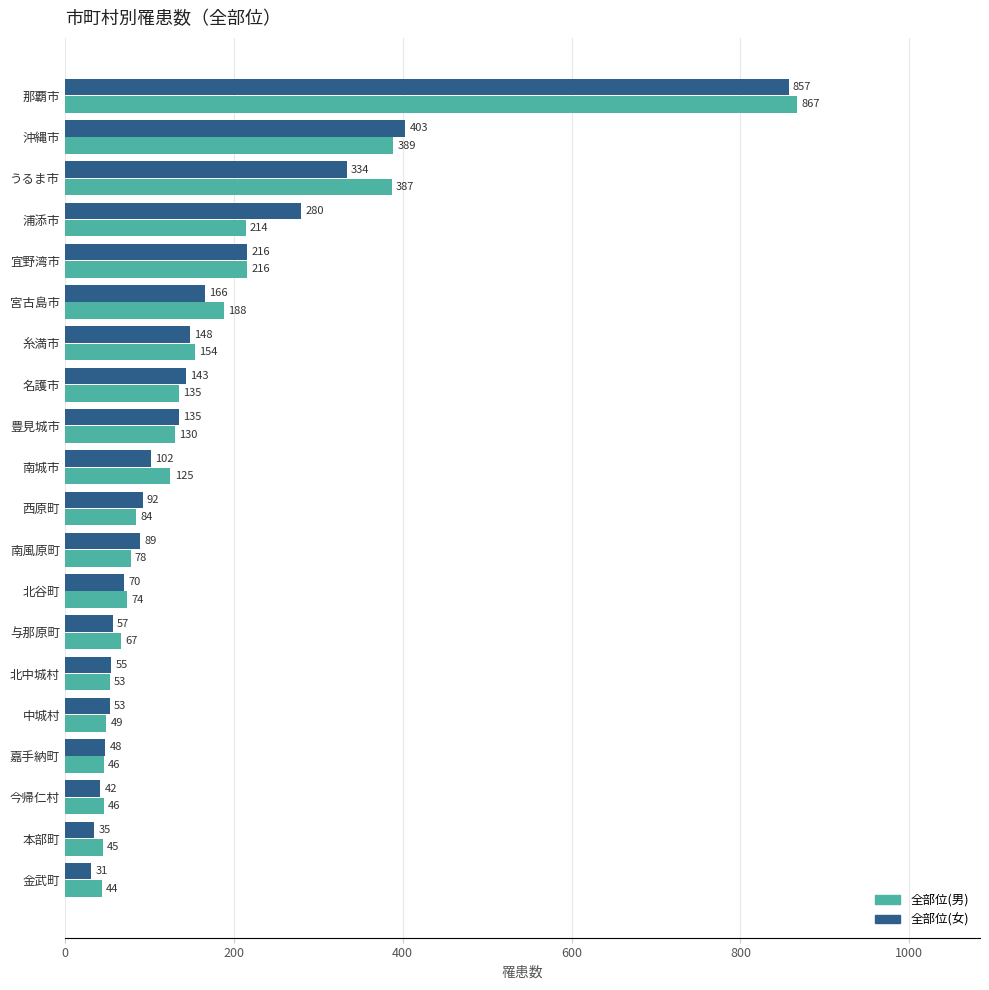

Is it true that 全部位(女) equals 70 at 北谷町?

True